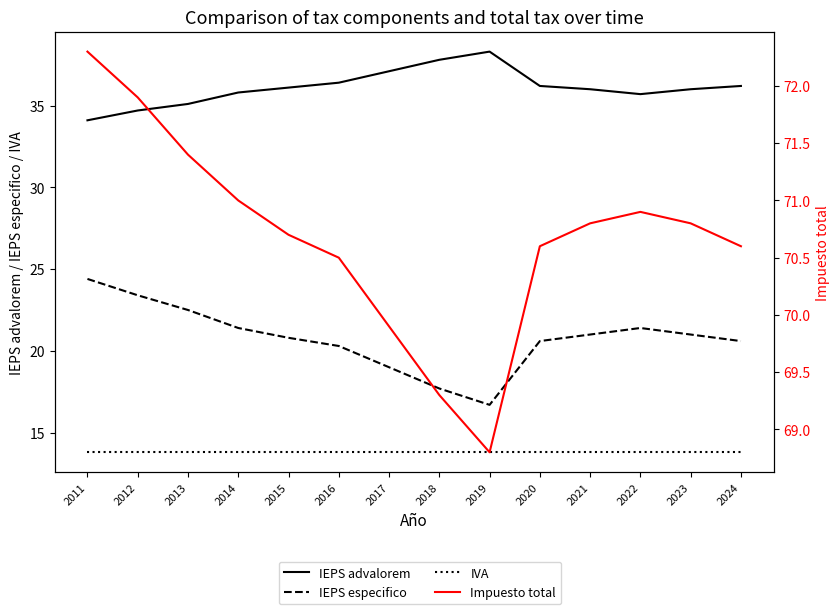

Where is the first local minimum for IEPS especifico?

2019